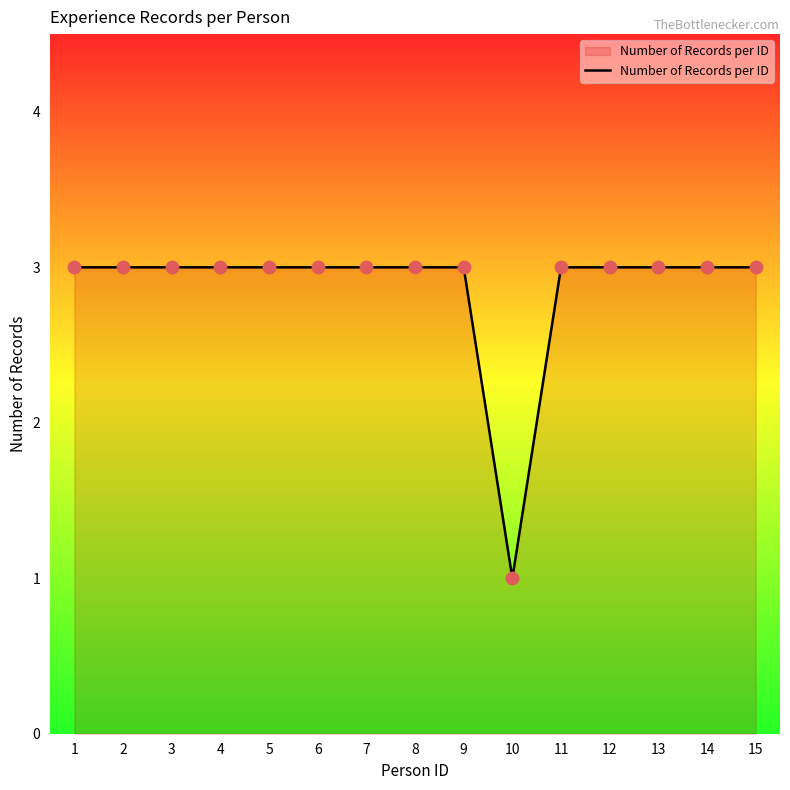

Which has a higher value, 5 or 10?

5